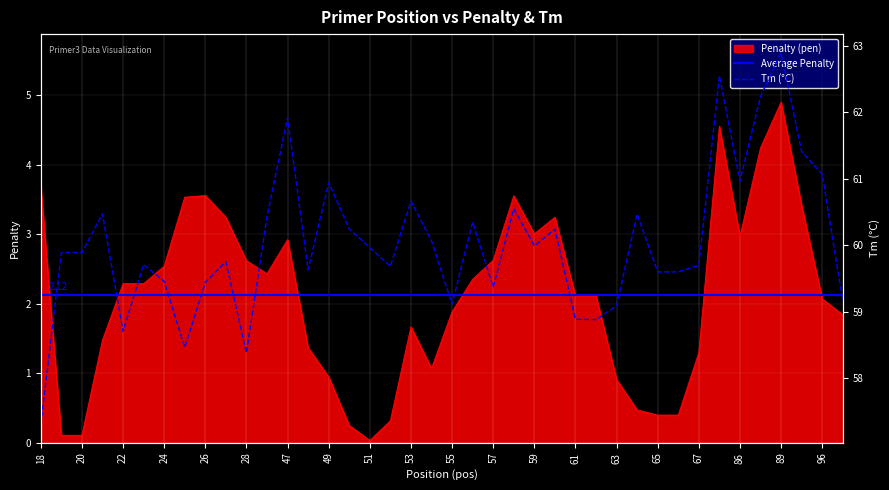

Reading right to left, list all the values displayed in this chart.

Penalty (pen): 1.8	2.1	3.4	4.9	4.2	3.0	4.6	1.3	0.4	0.4	0.5	0.9	2.1	2.1	3.2	3.0	3.6	2.6	2.4	1.9	1.1	1.7	0.3	0.0	0.2	0.9	1.4	2.9	2.4	2.6	3.2	3.6	3.5	2.5	2.3	2.3	1.5	0.1	0.1	3.7
Tm (PRIMER_LEFT_0_TM): 59.2	61.1	61.4	62.9	62.2	61.0	62.6	59.7	59.6	59.6	60.5	59.1	58.9	58.9	60.2	60.0	60.6	59.4	60.4	59.1	60.1	60.7	59.7	60.0	60.2	60.9	59.6	61.9	60.4	58.4	59.8	59.4	58.5	59.5	59.7	58.7	60.5	59.9	59.9	57.3